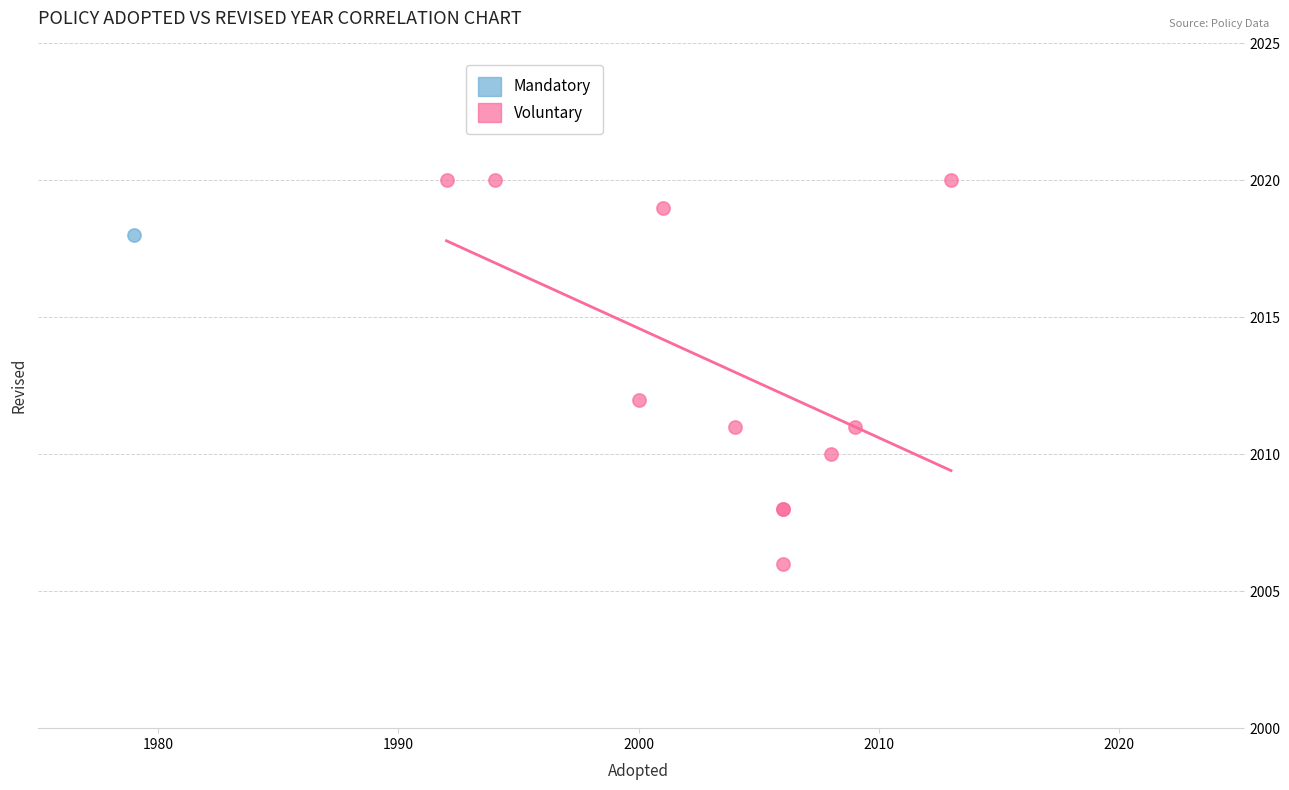

What are all the series names shown in the legend?

Mandatory, Voluntary